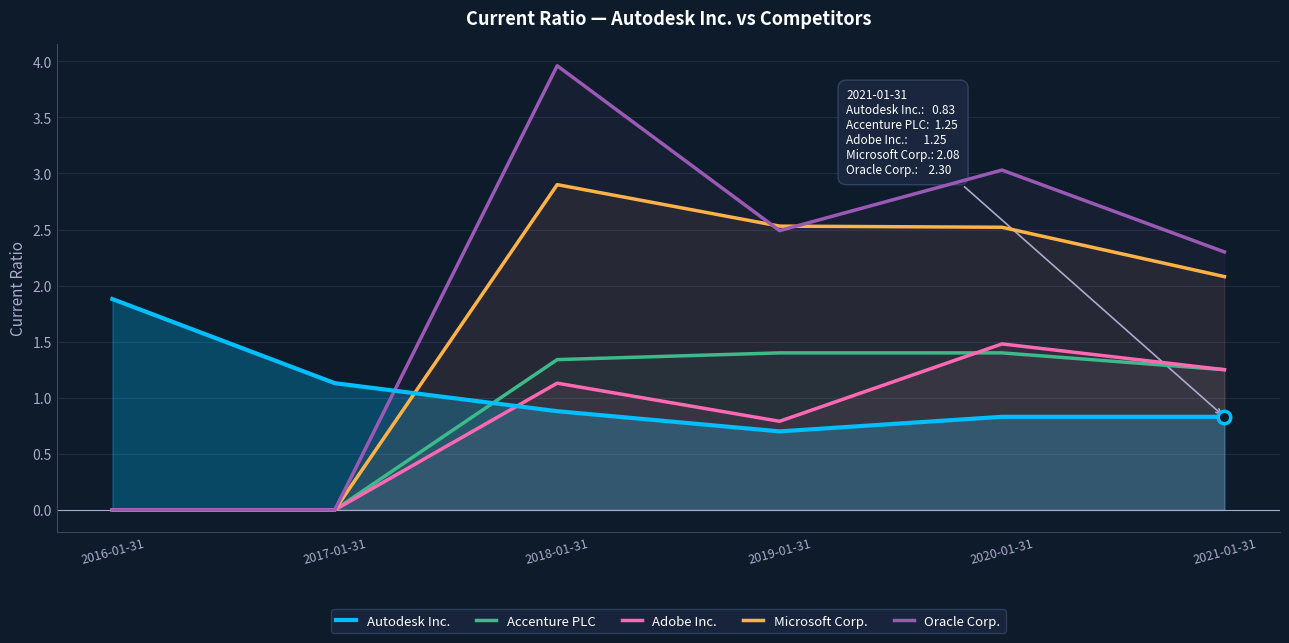

How many interior local peaks does the Microsoft Corp. series have?

1